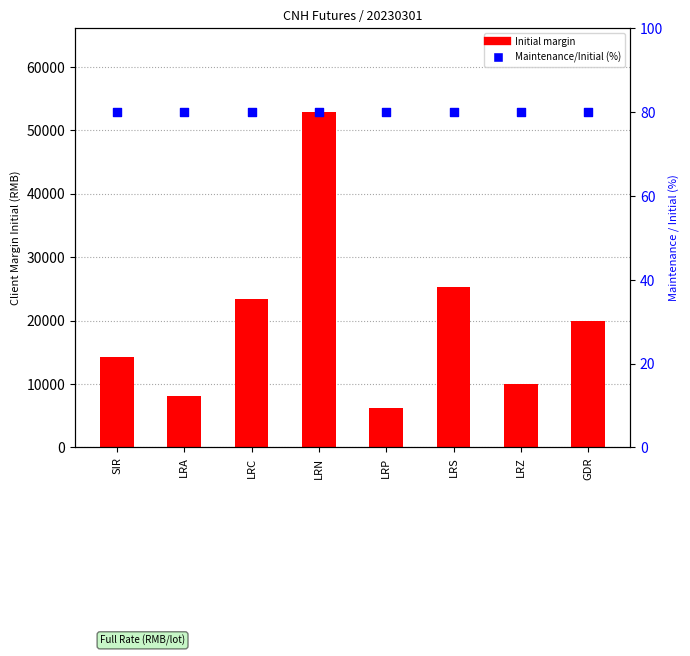

Which series reaches the maximum Y coordinate?

Initial margin